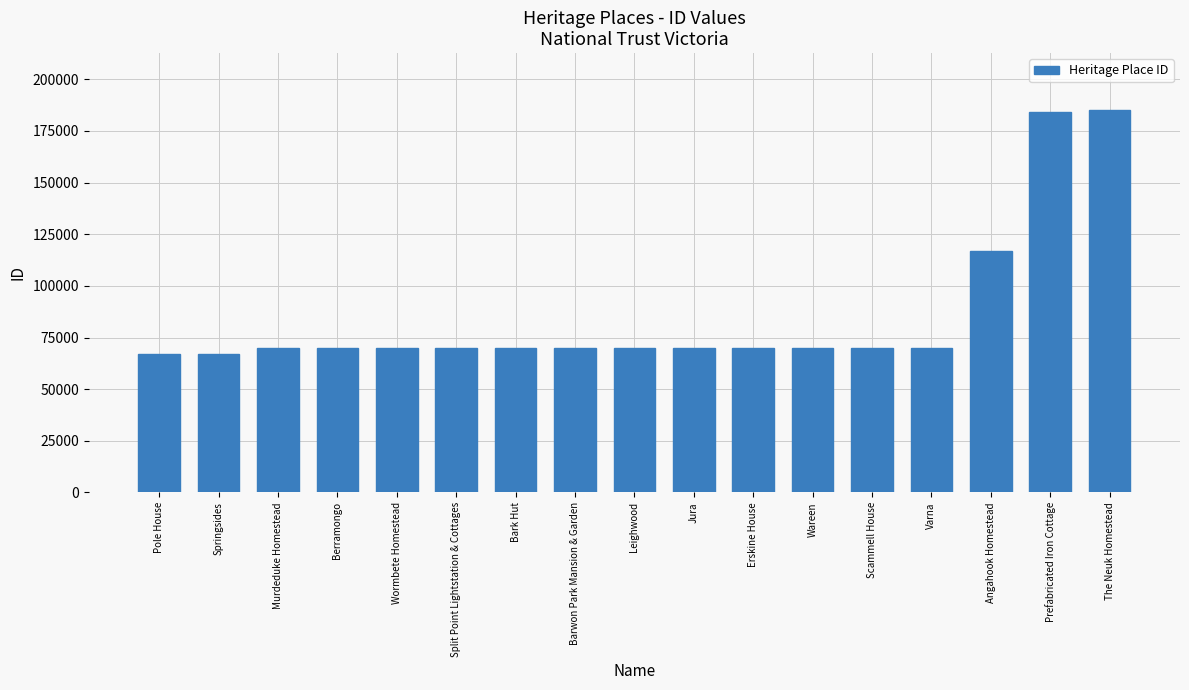

Which has a higher value, The Neuk Homestead or Erskine House?

The Neuk Homestead